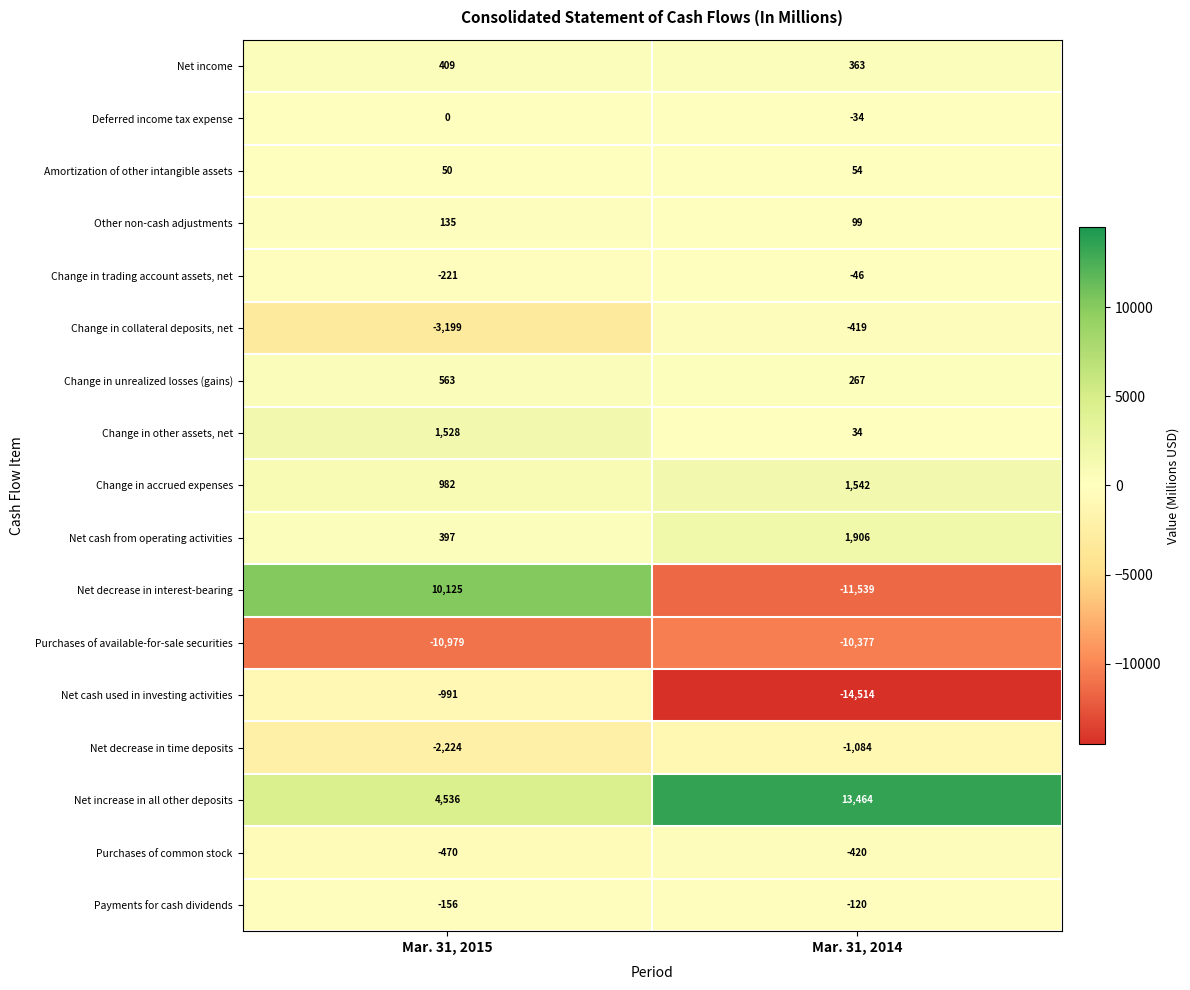

What is the difference between the highest and lowest values at Mar. 31, 2014?

27978